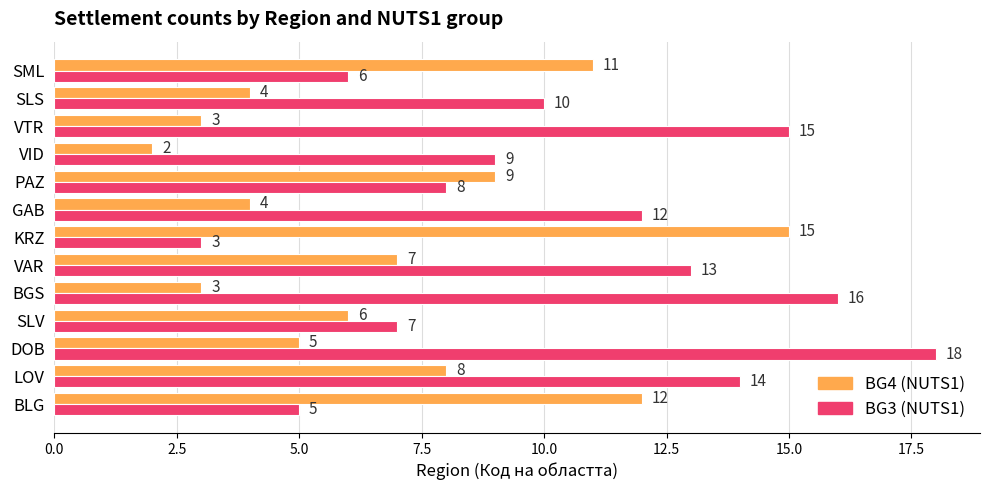

What is the spread (max minus min) of values at BLG?

7